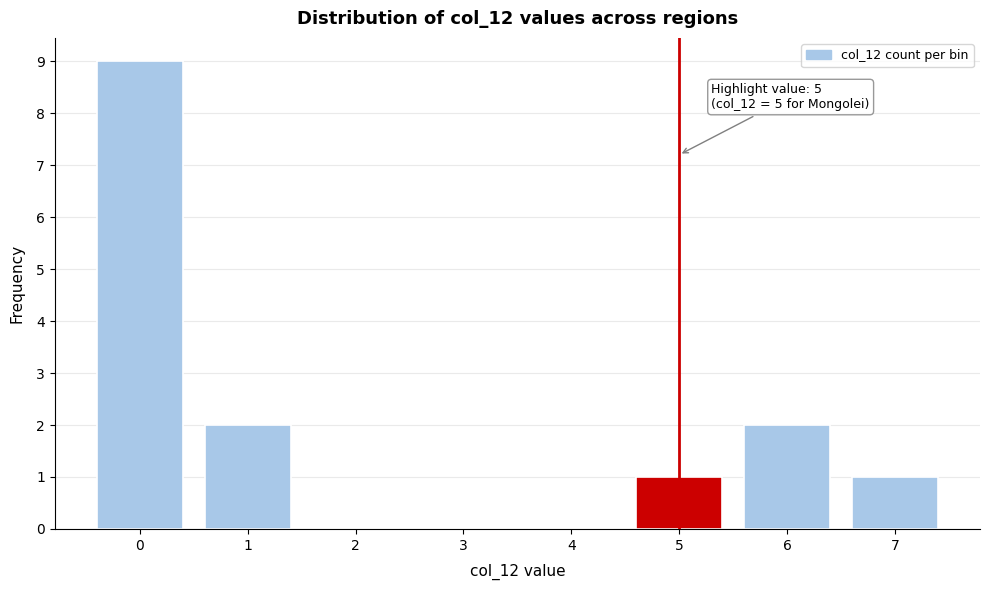

Reading left to right, extract all data points from this chart.

0=9	1=2	2=0	3=0	4=0	5=1	6=2	7=1